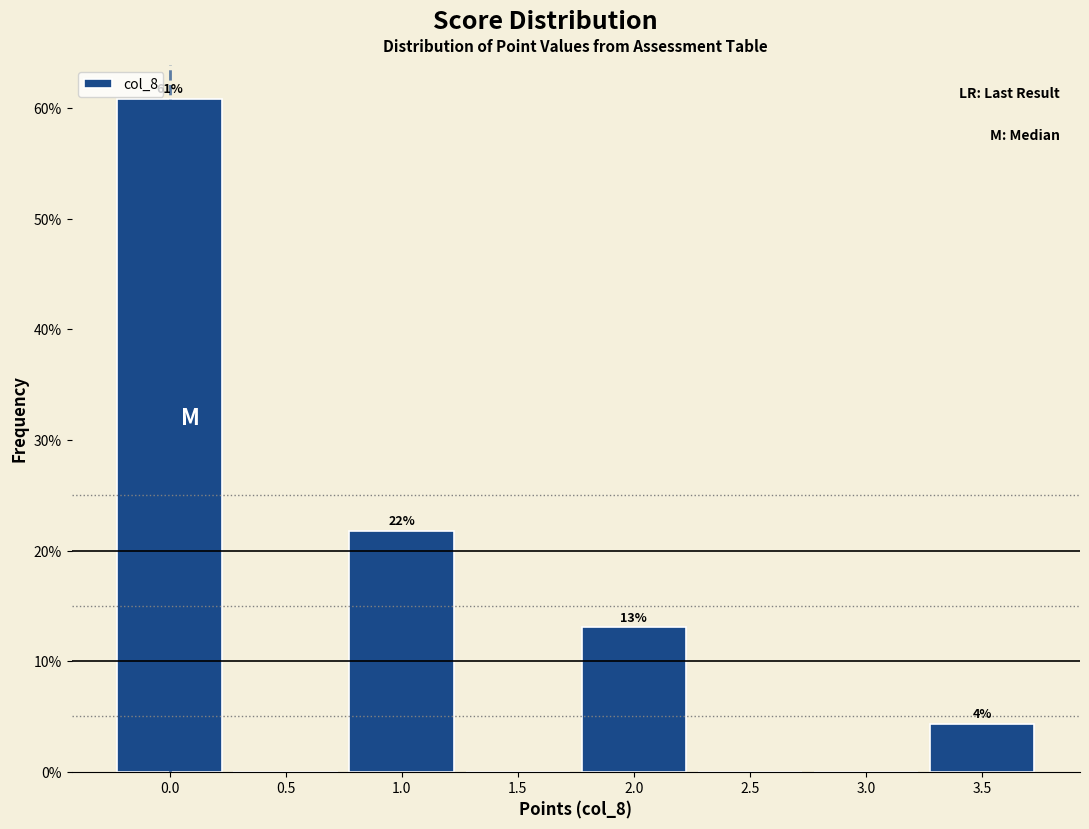

Which range on the x-axis has the tallest bar?

-0.25 to 0.25